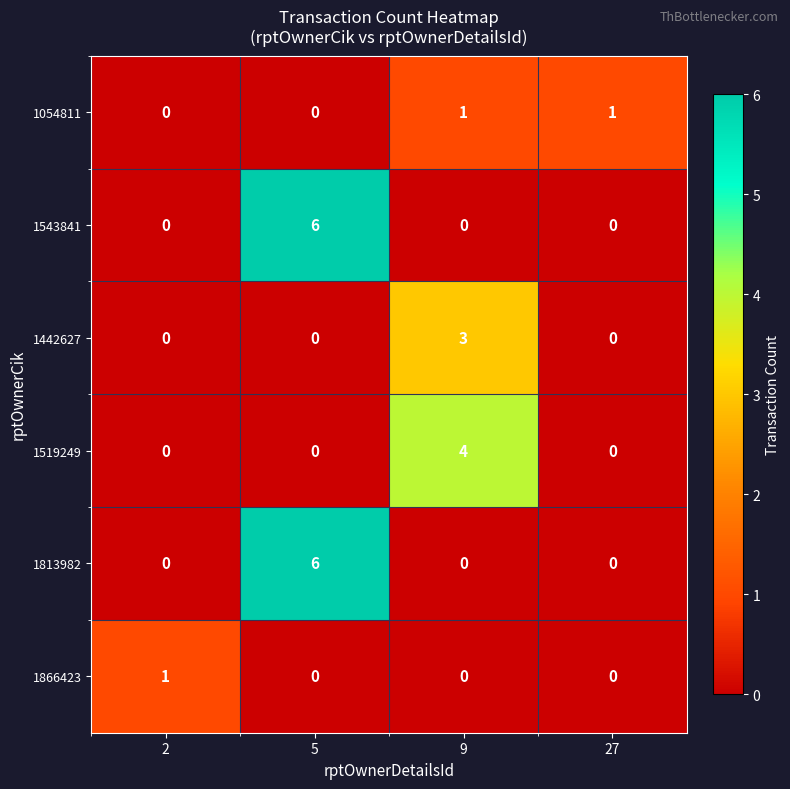

At which category is the sum across all series the highest?

5